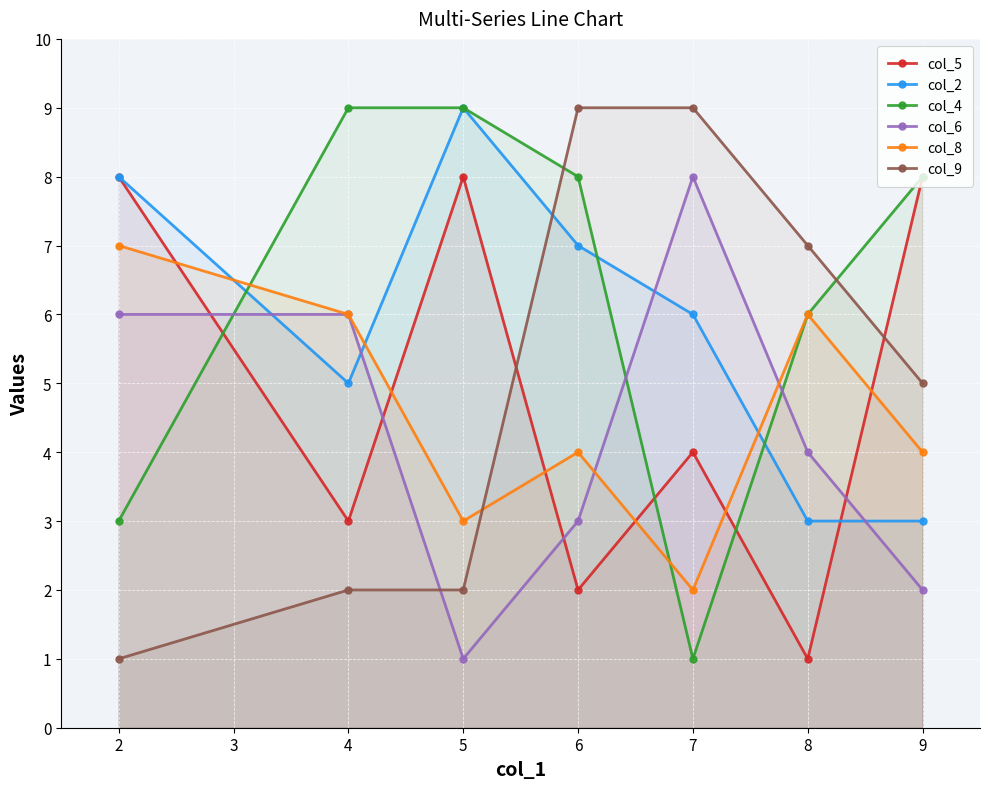

Count the number of categories in the chart.

7